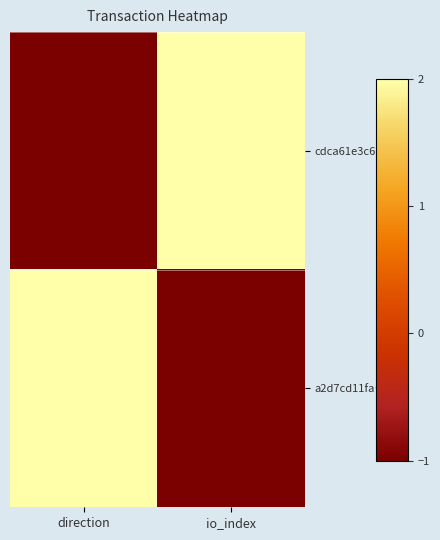

How many series are shown in this chart?

2